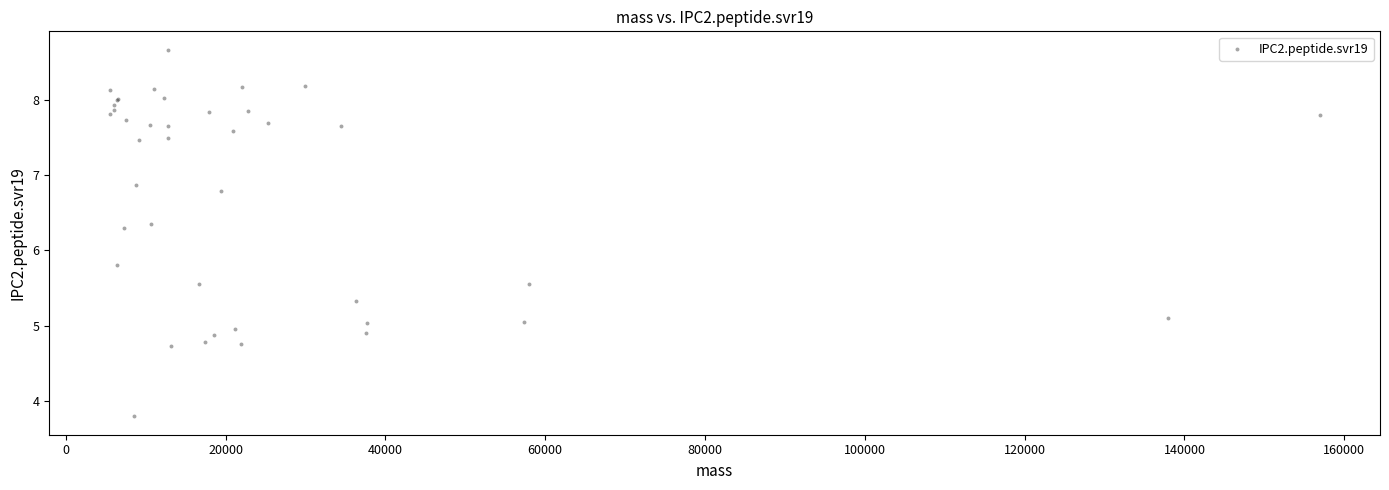

What Y value in the scatter plot is closest to 6?

5.8